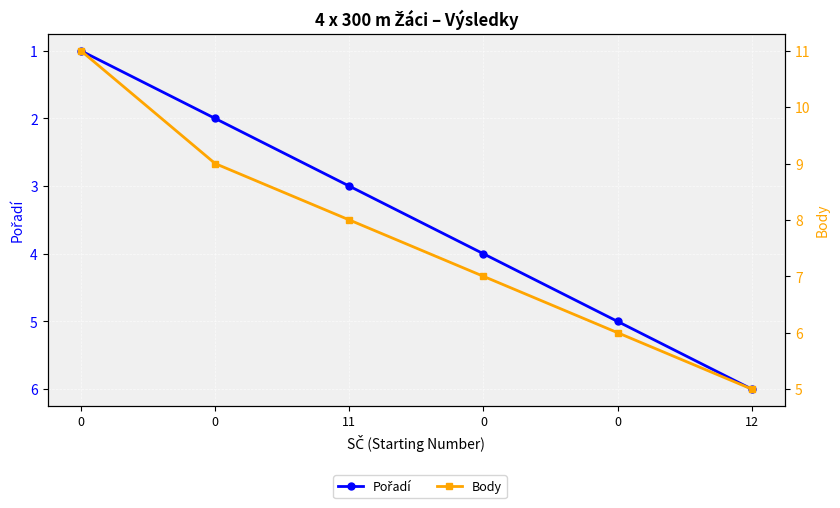

After their last crossing, which series has the higher values: Body or Pořadí?

Pořadí